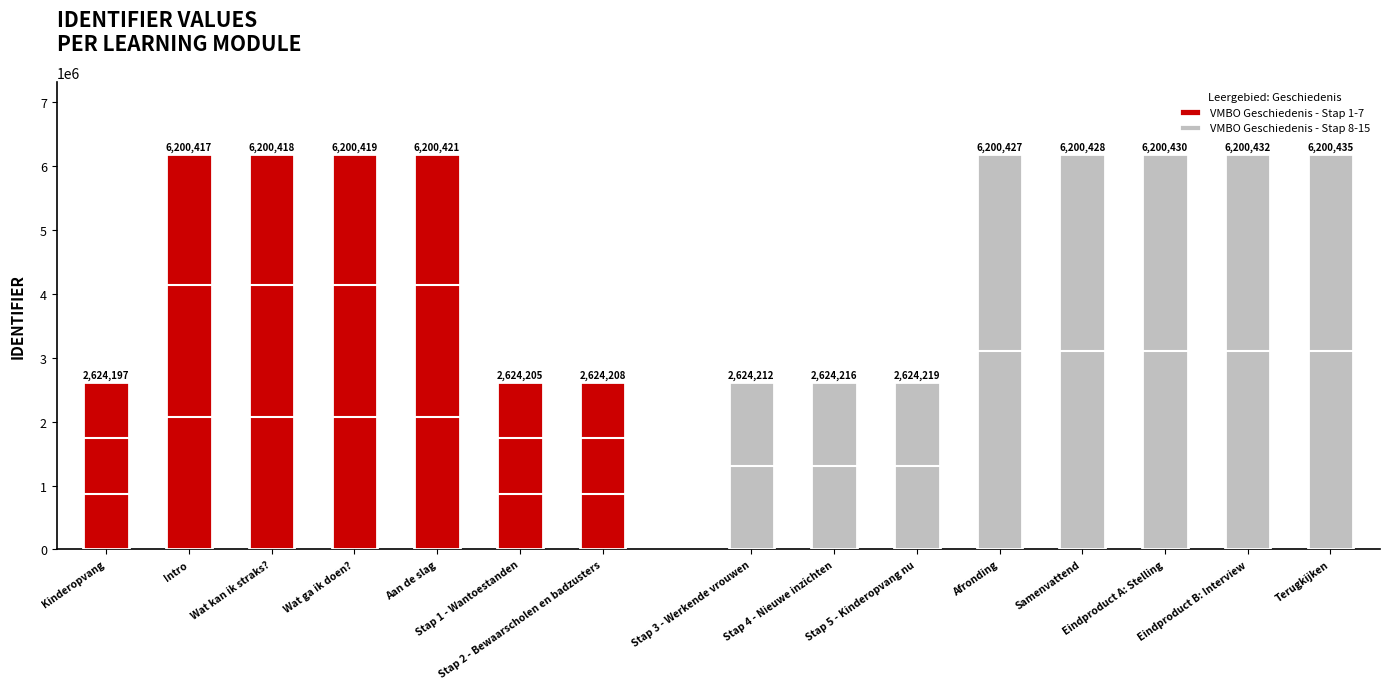

List the labels in order of value, largest first.

Terugkijken, Eindproduct B: Interview, Eindproduct A: Stelling, Samenvattend, Afronding, Aan de slag, Wat ga ik doen?, Wat kan ik straks?, Intro, Stap 5 - Kinderopvang nu, Stap 4 - Nieuwe inzichten, Stap 3 - Werkende vrouwen, Stap 2 - Bewaarscholen en badzusters, Stap 1 - Wantoestanden, Kinderopvang